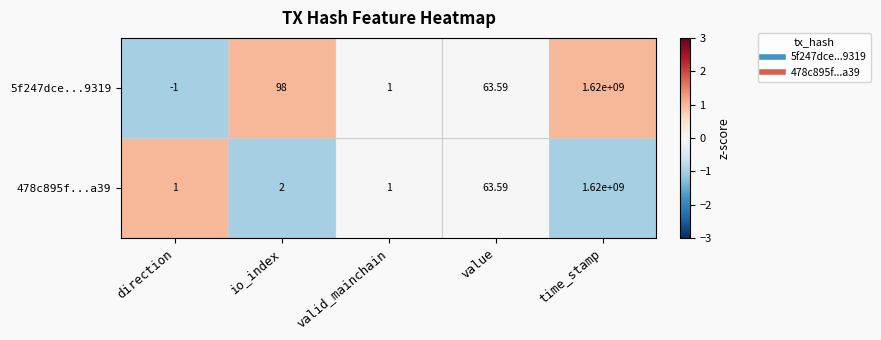

Where is 5f247dce...9319 nearest to the value 809999999?

io_index